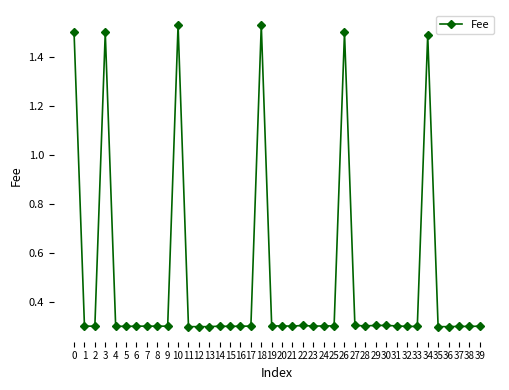

Count the values in the range 0 to 1.

34